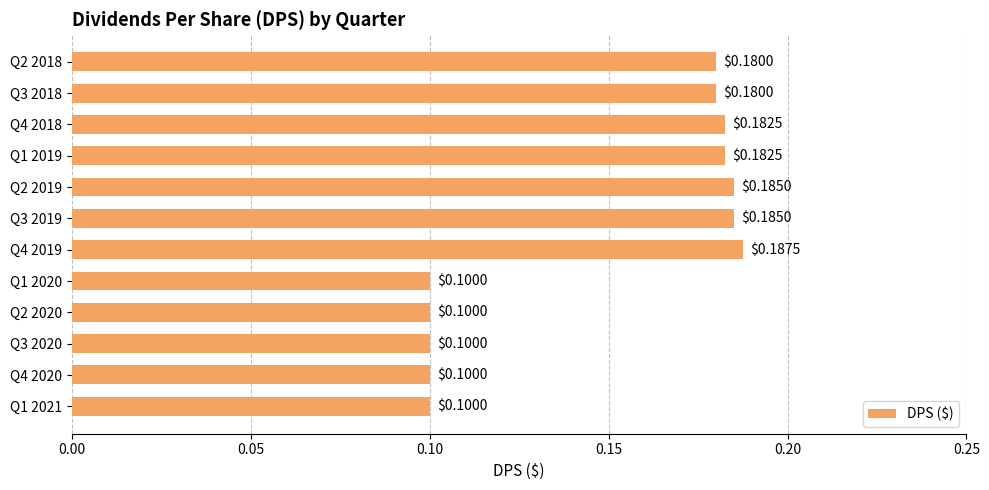

What is the sum of all values?

1.8